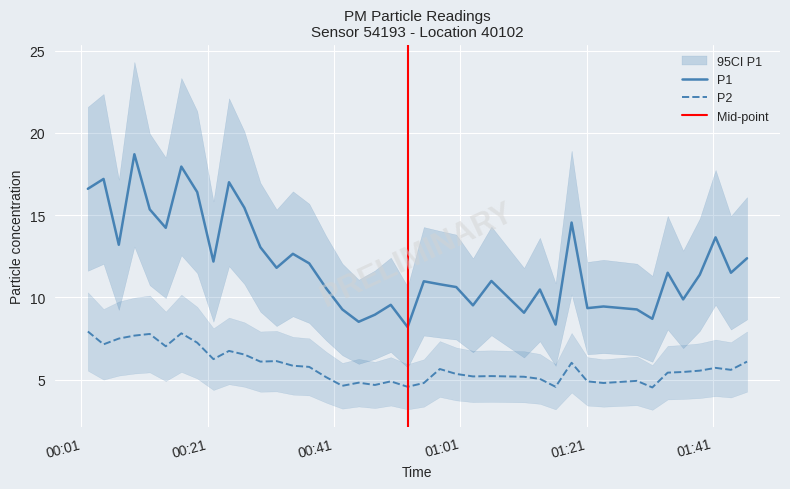

How many categories are shown in the chart?

40